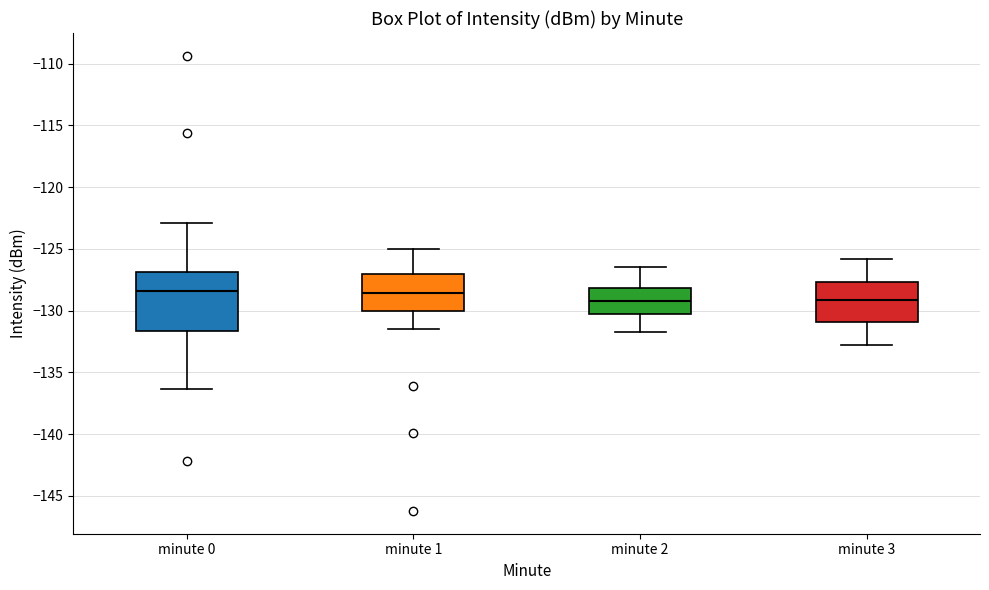

Where does the upper whisker of the box for minute 1 end on the y-axis? The values are not printed on the chart, so give them approximately, as read against the axis.

-125.0